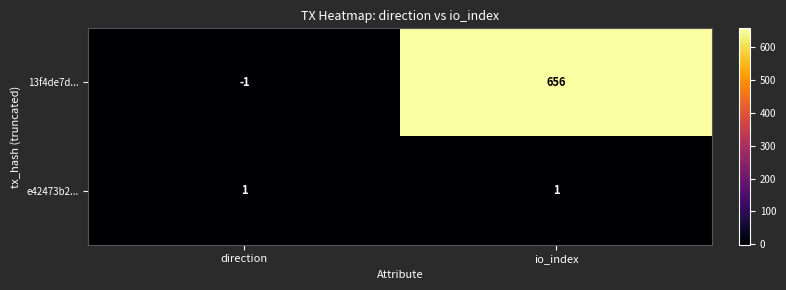

At which category is the sum across all series the highest?

io_index